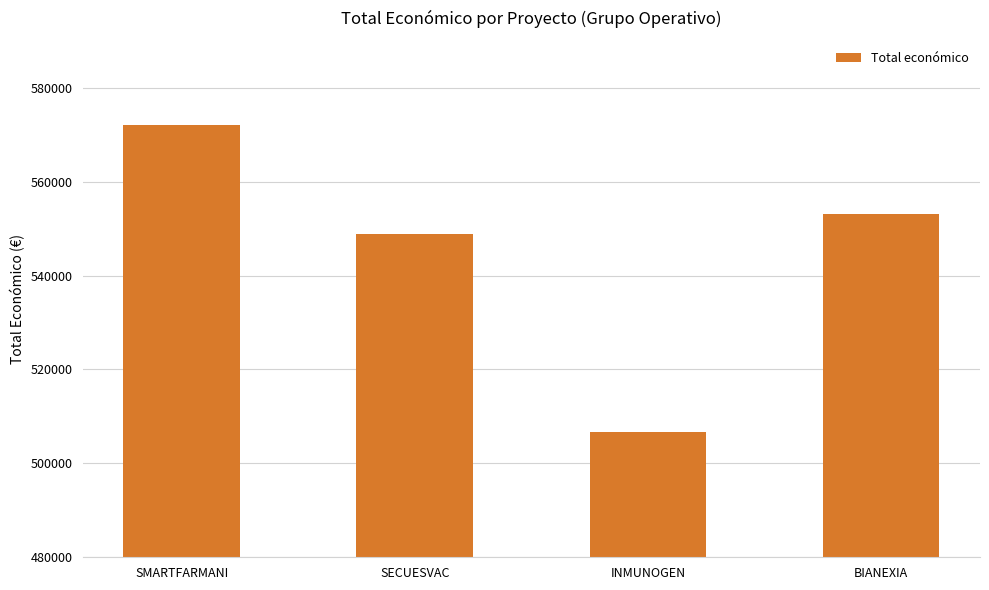

What is the difference between the maximum and minimum values?

65262